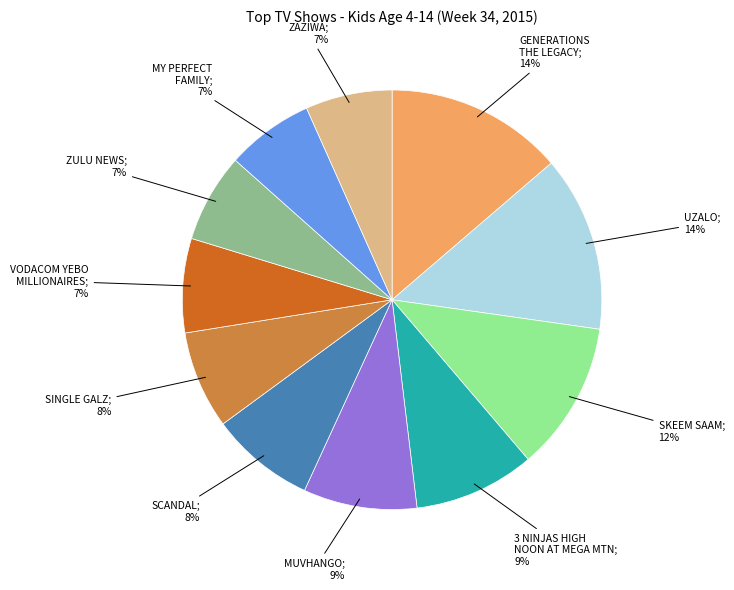

To the nearest percent, what is the average slice percentage?

9%